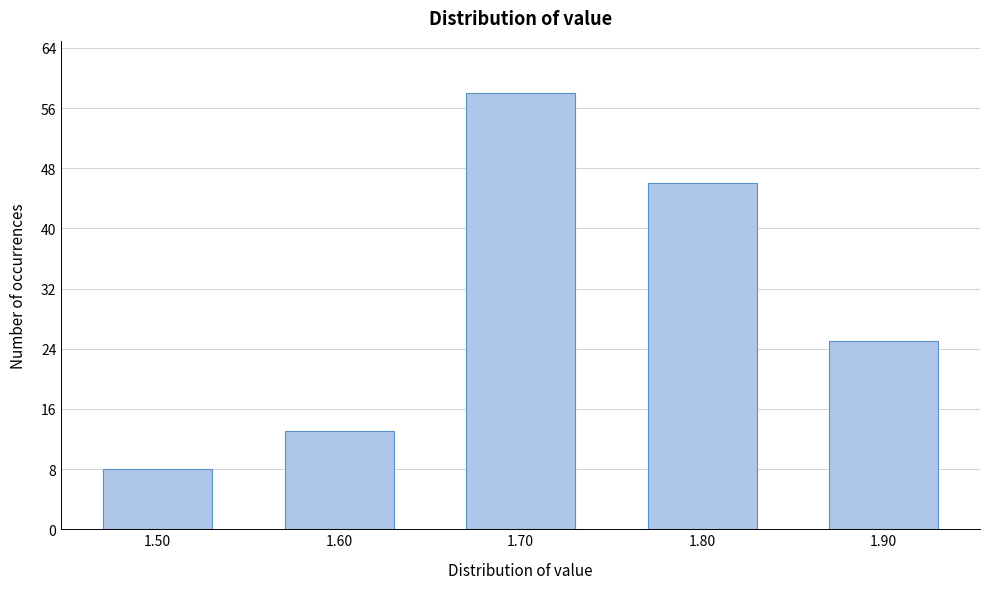

Reading right to left, list all the values displayed in this chart.

1.90=25	1.80=46	1.70=58	1.60=13	1.50=8